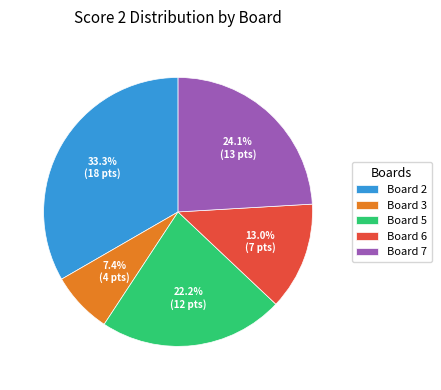

Which has a higher value, Board 7 or Board 3?

Board 7